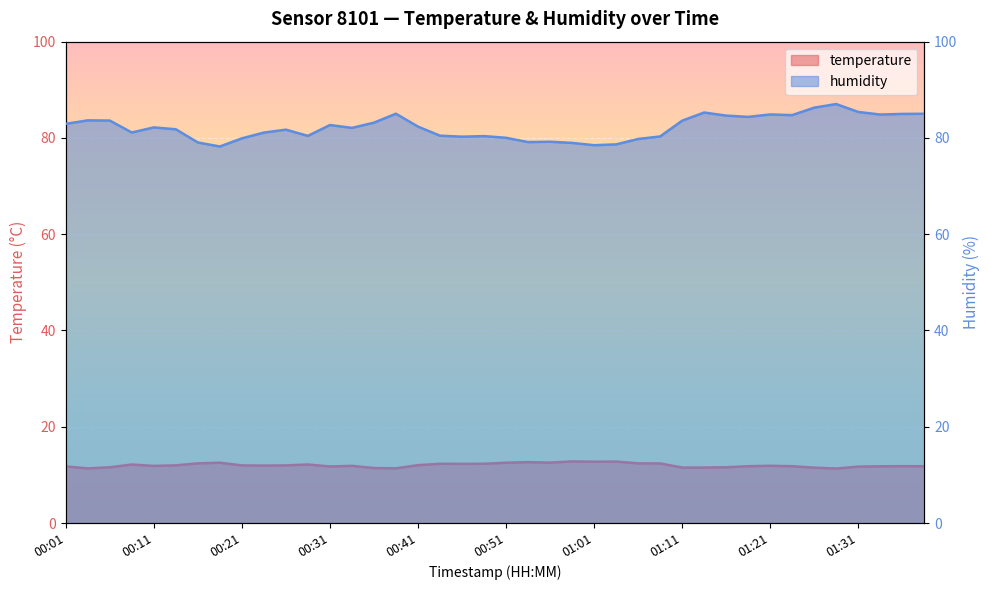

At which category is the sum across all series the highest?

01:28